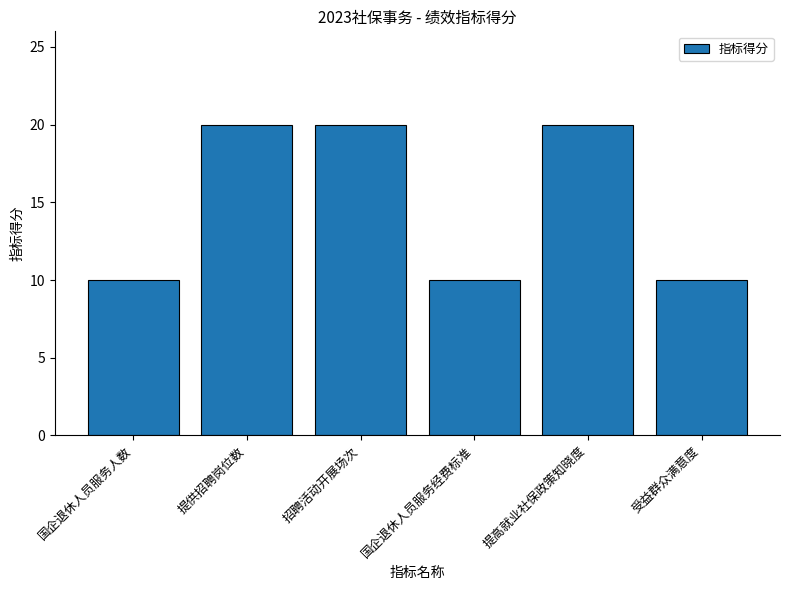

What is the maximum value shown in the chart?

20